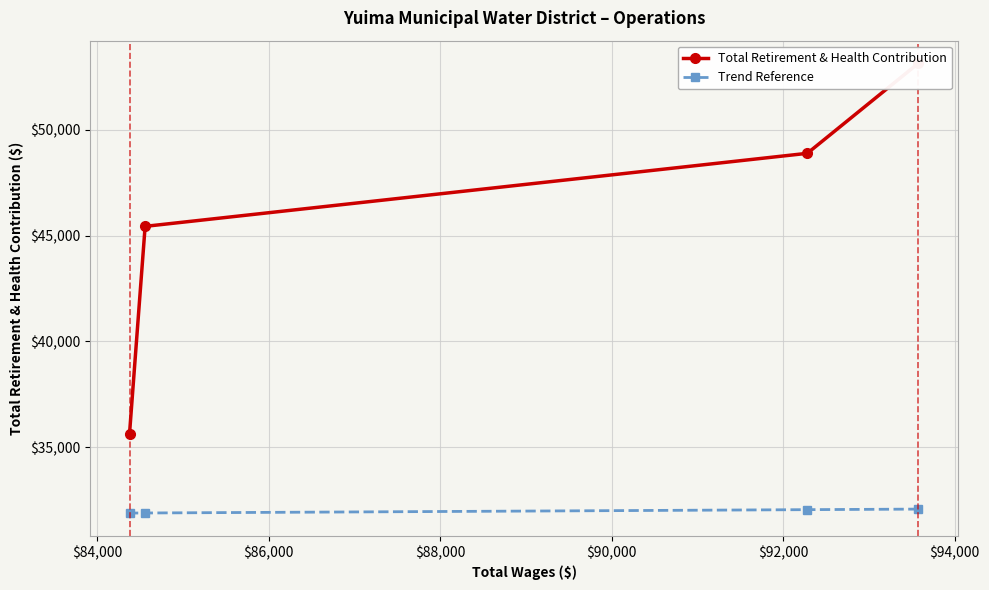

How many data points in Total Retirement & Health Contribution are above 48887?

1